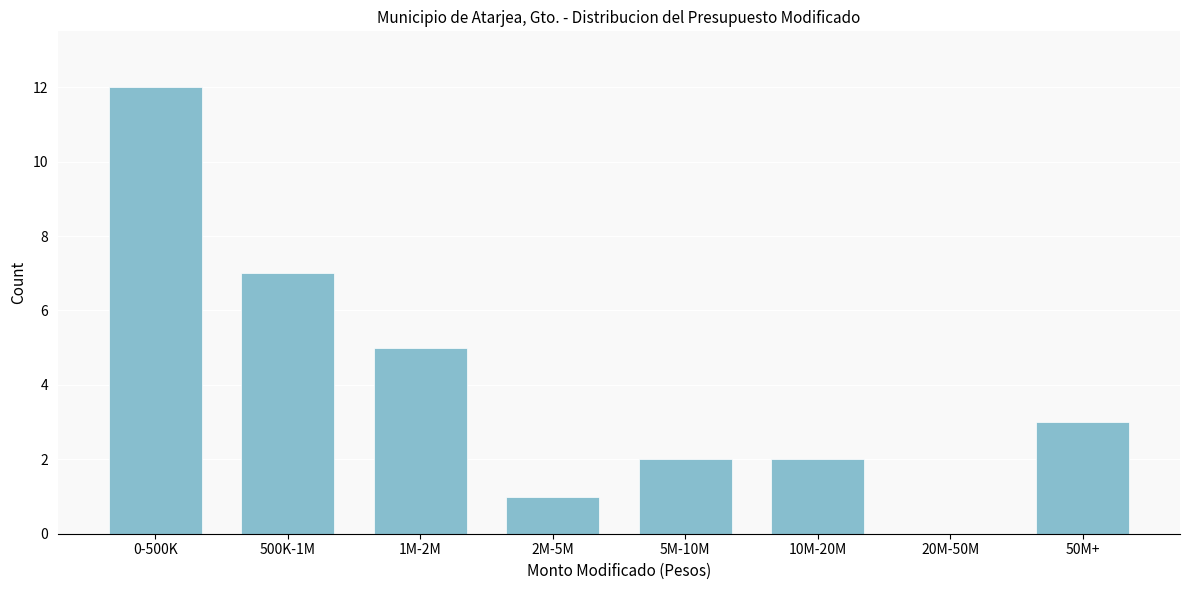

Reading left to right, what are all the values shown in this chart?

0-500K=12	500K-1M=7	1M-2M=5	2M-5M=1	5M-10M=2	10M-20M=2	20M-50M=0	50M+=3